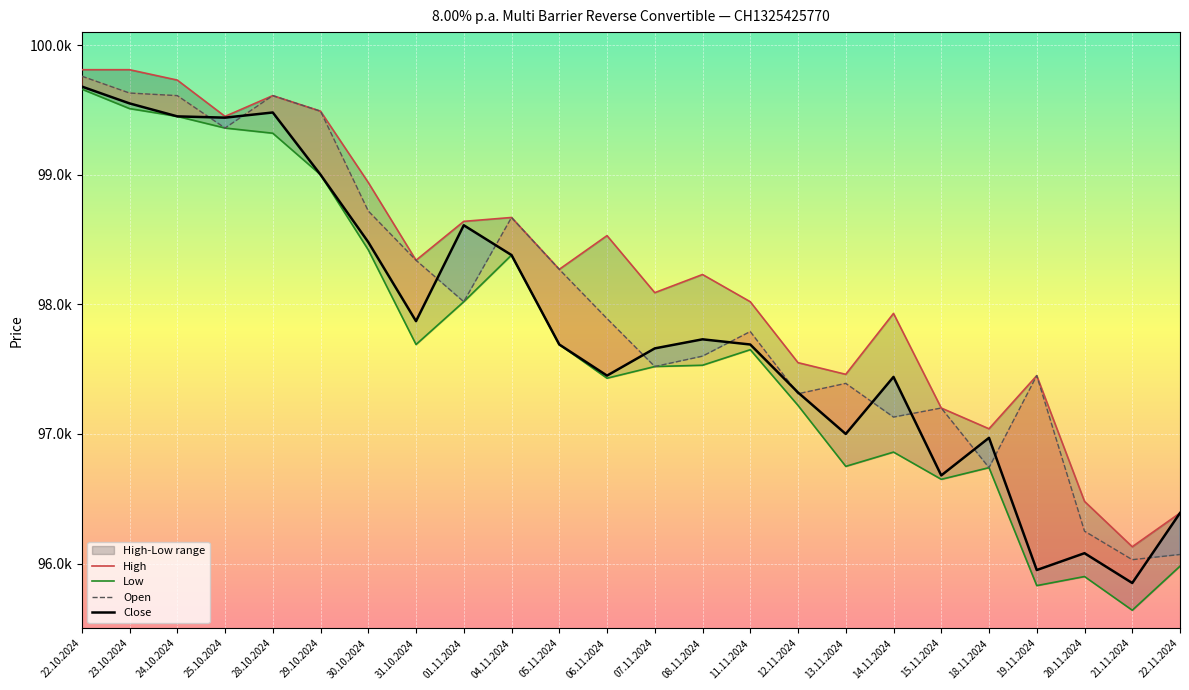

Is this an area chart (filled region under the line)?

No